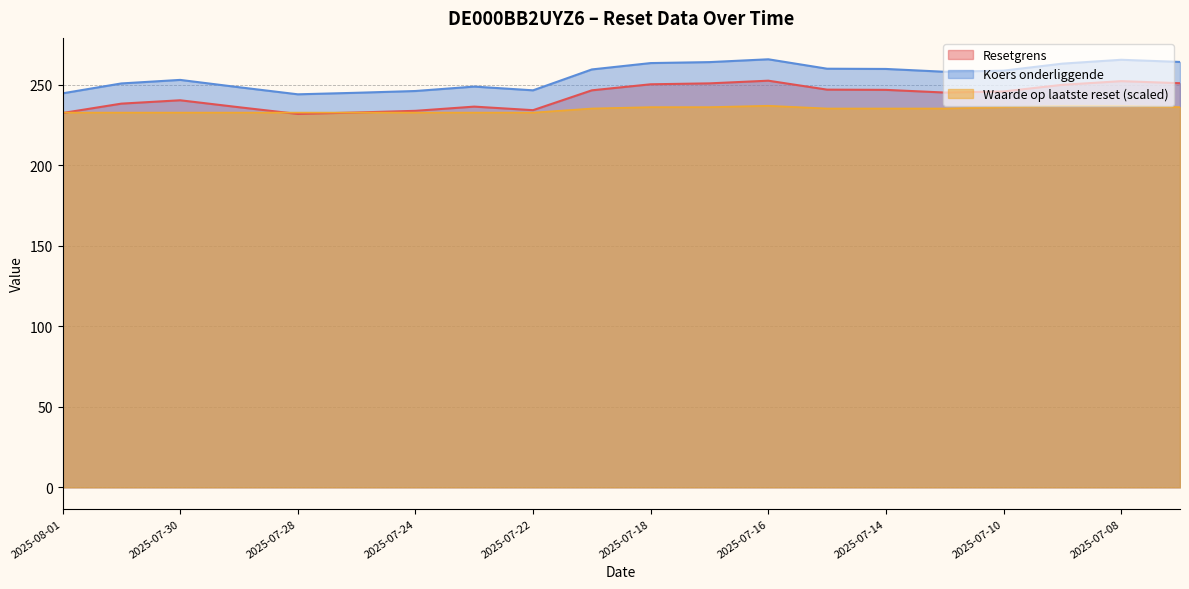

The Resetgrens series shows 250.3 at 2025-07-18. True or false?

True